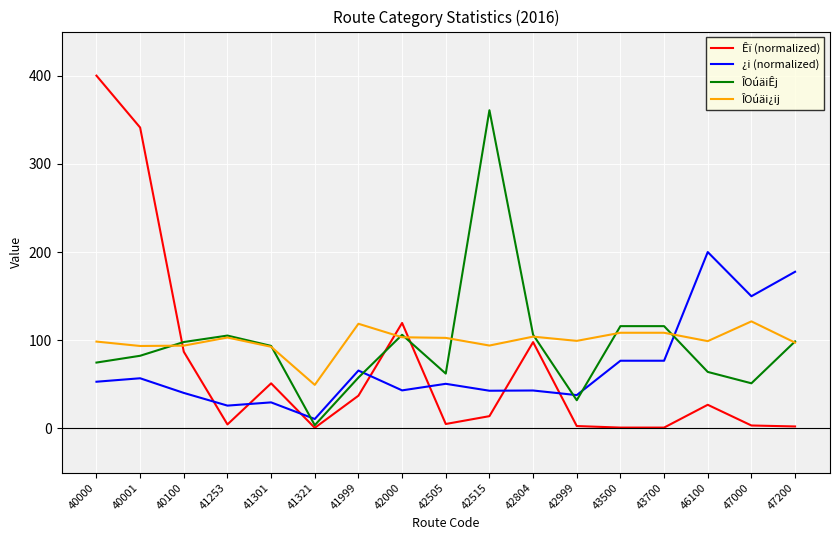

Does the chart display data point markers on the line(s)?

No